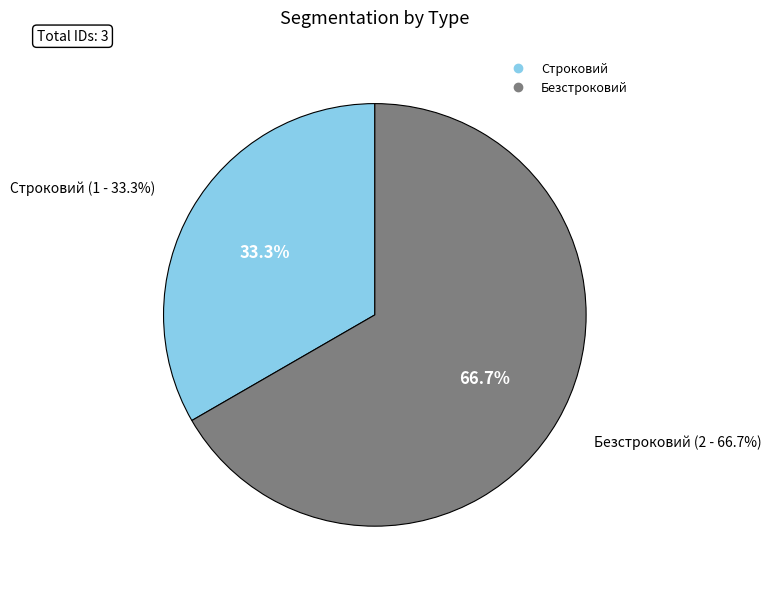

Approximately how many times larger is the value at Строковий compared to Безстроковий?

0.5